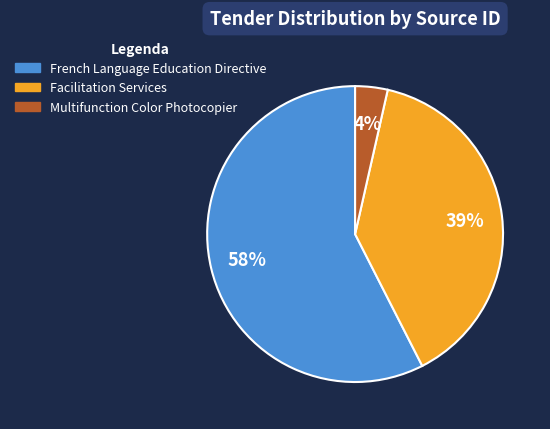

Is it true that French Language Education Directive is 58% of the pie?

True